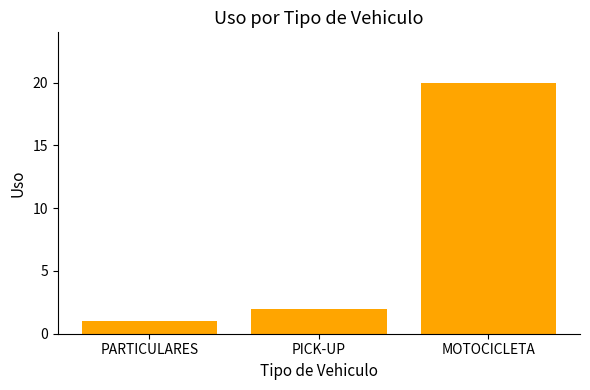

Rank the categories by value from lowest to highest.

PARTICULARES, PICK-UP, MOTOCICLETA